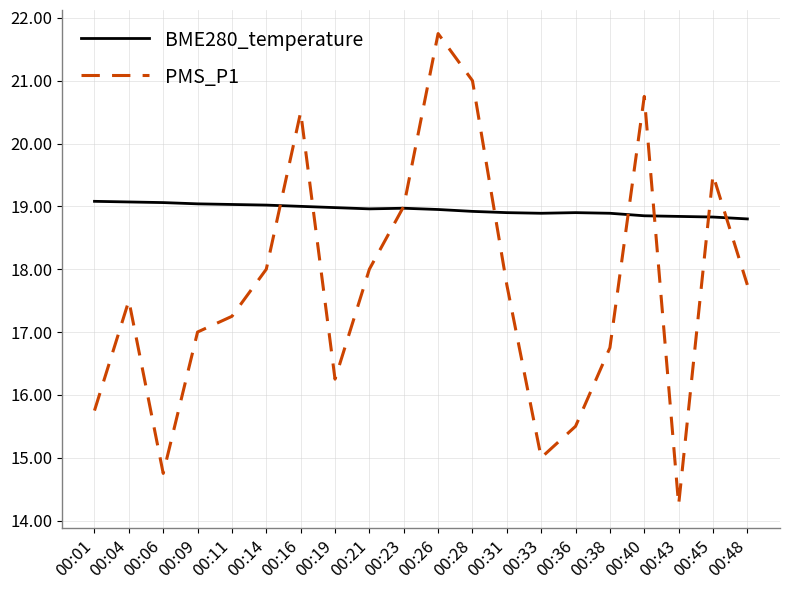

Is the value of PMS_P1 at 00:04 greater than the value of BME280_temperature at 00:21?

No